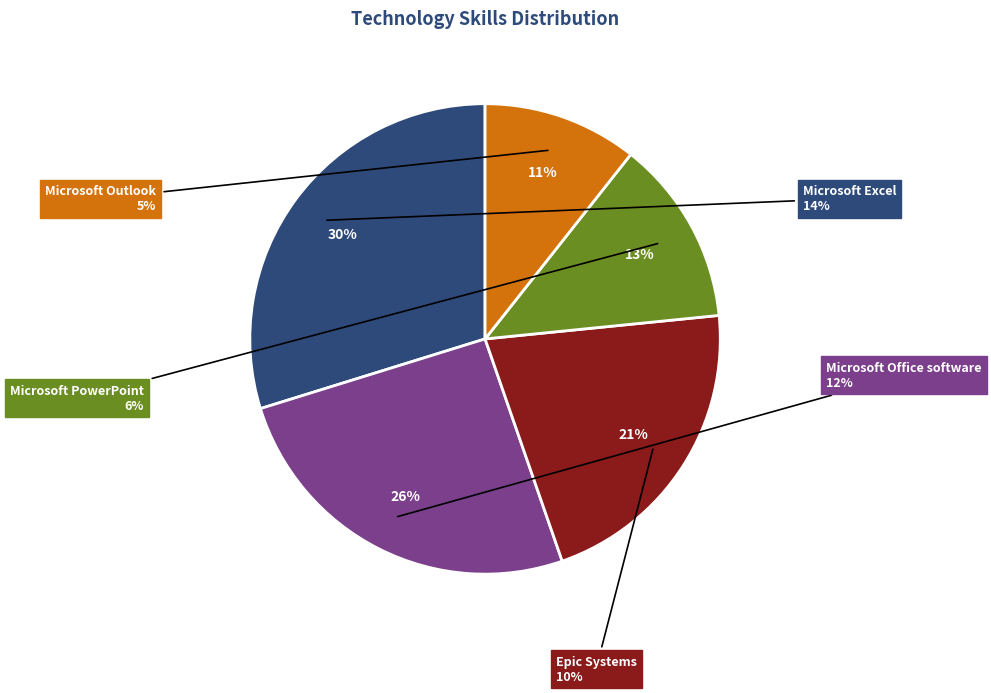

Which slice is the smallest?

Microsoft Outlook